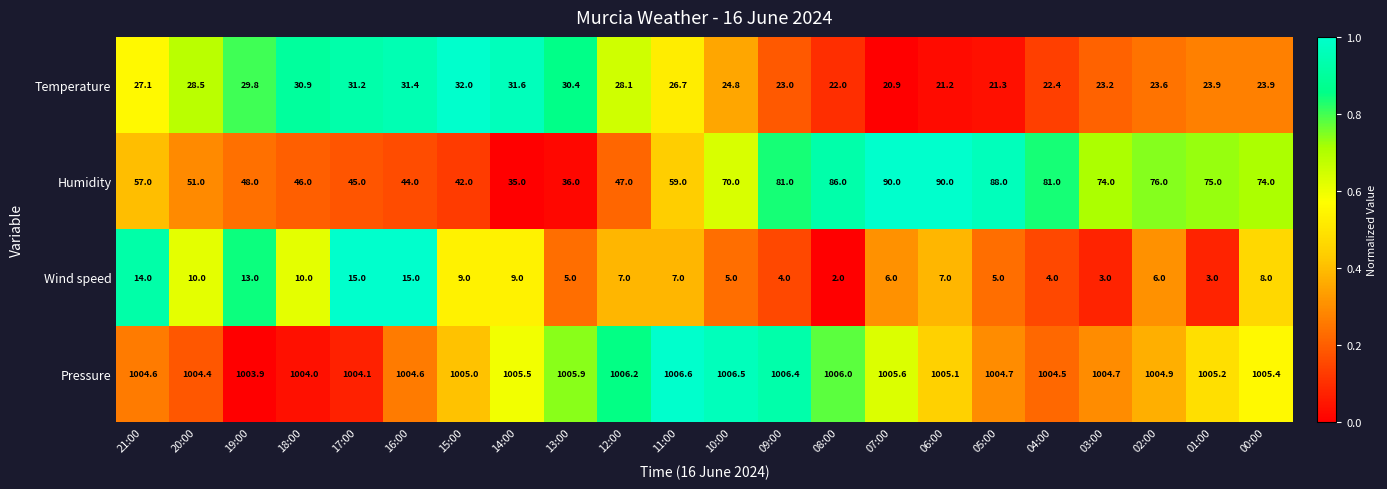

What is the average value of the Humidity series?

63.4